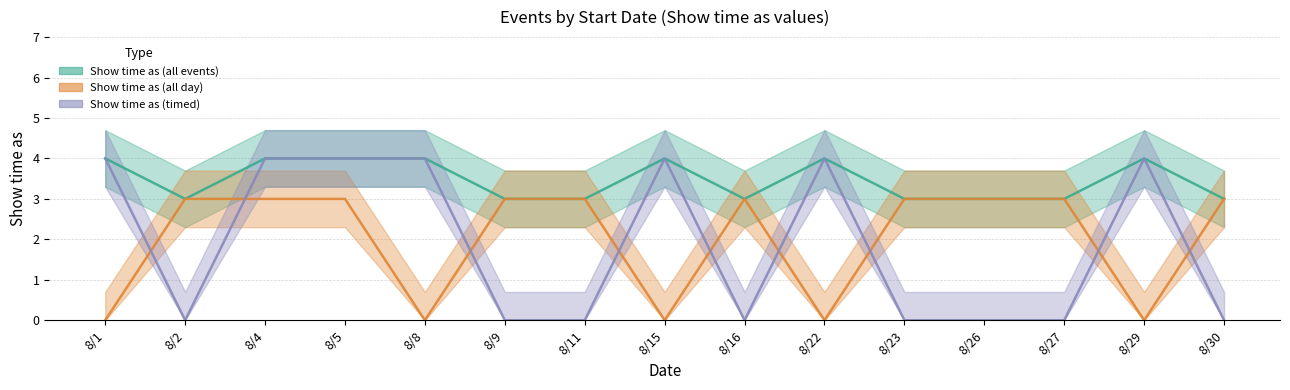

Reading right to left, transcribe all the data shown in this chart.

Show time as (all events): 3	4	3	3	3	4	3	4	3	3	4	4	4	3	4
Show time as (all day): 3	0	3	3	3	0	3	0	3	3	0	3	3	3	0
Show time as (timed): 0	4	0	0	0	4	0	4	0	0	4	4	4	0	4